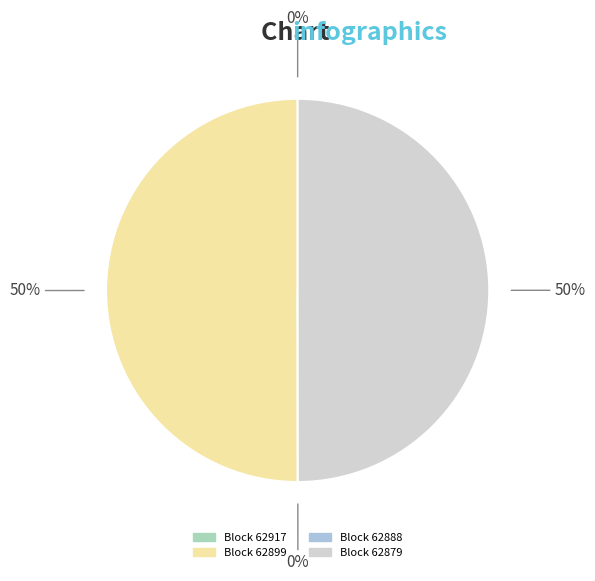

Rank the categories by value from highest to lowest.

62899, 62879, 62917, 62888